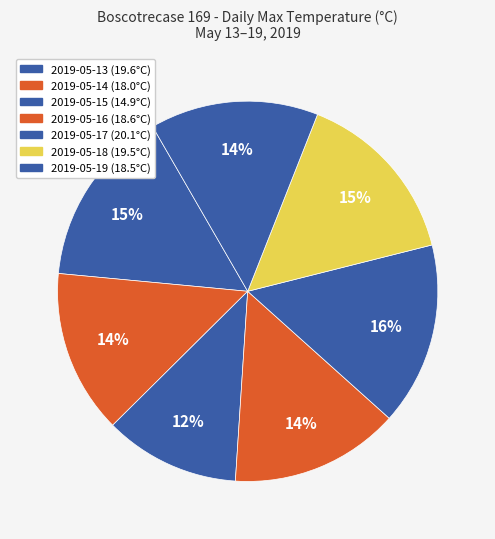

What is the total percentage of 2019-05-15 and 2019-05-14?

25.5%